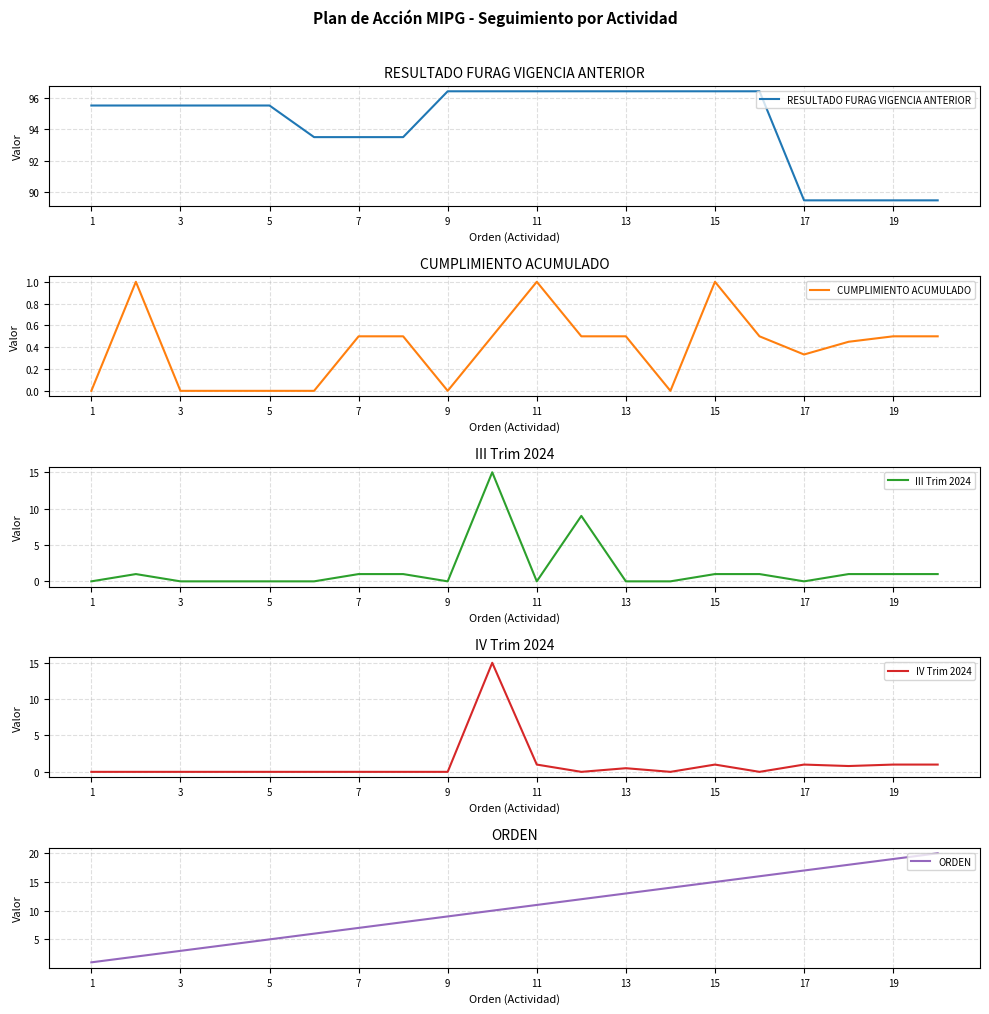

True or false: CUMPLIMIENTO ACUMULADO has a value of 0.3 at 19.

False